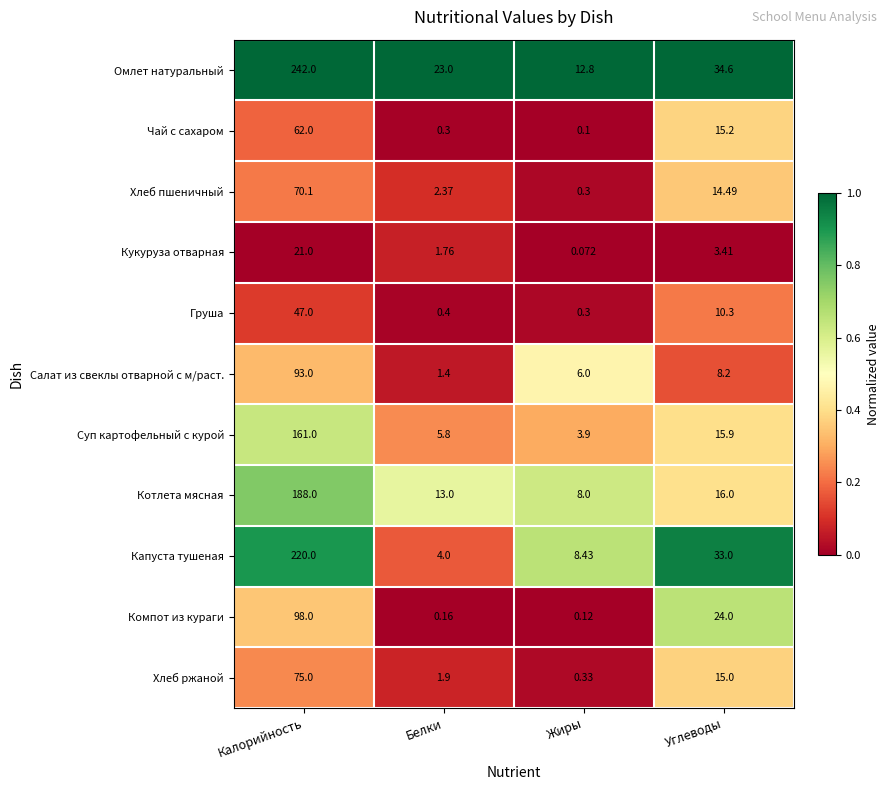

At which label does Компот из кураги reach its peak?

Калорийность